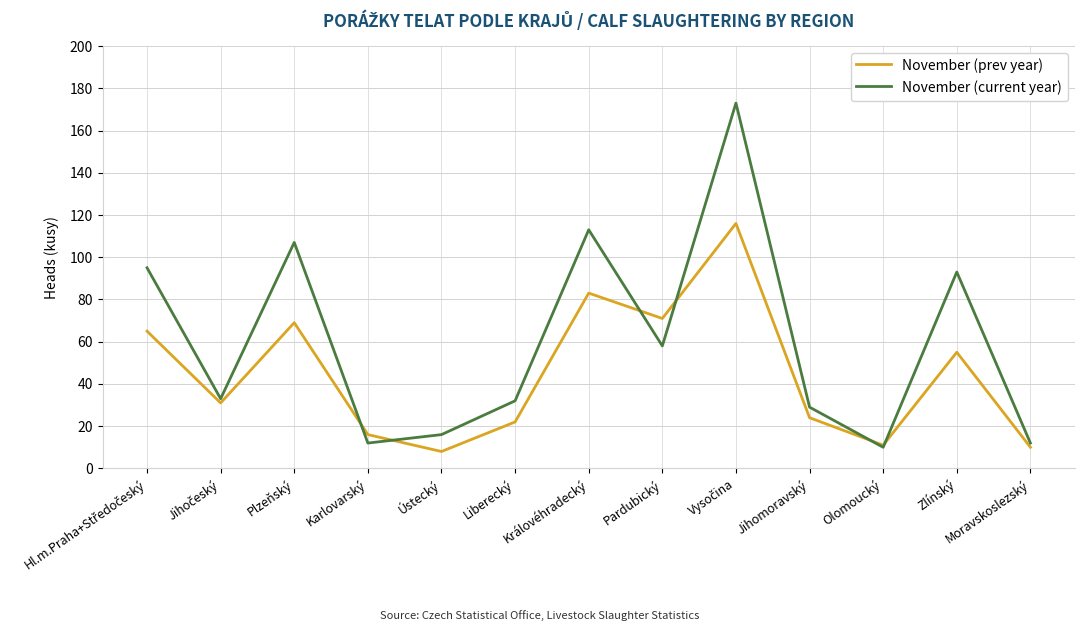

How many lines are shown in the chart?

2